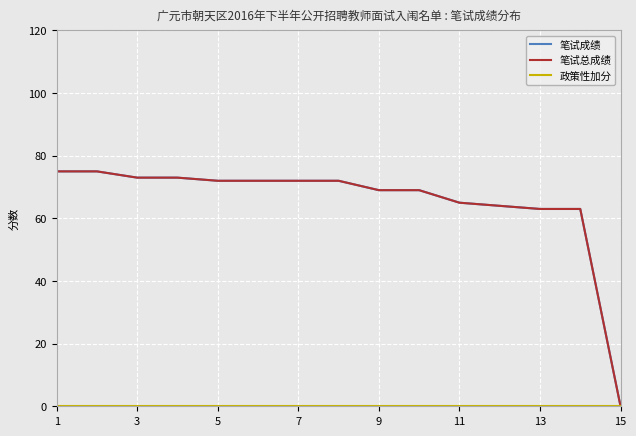

Which category has the lowest value across all series?

15